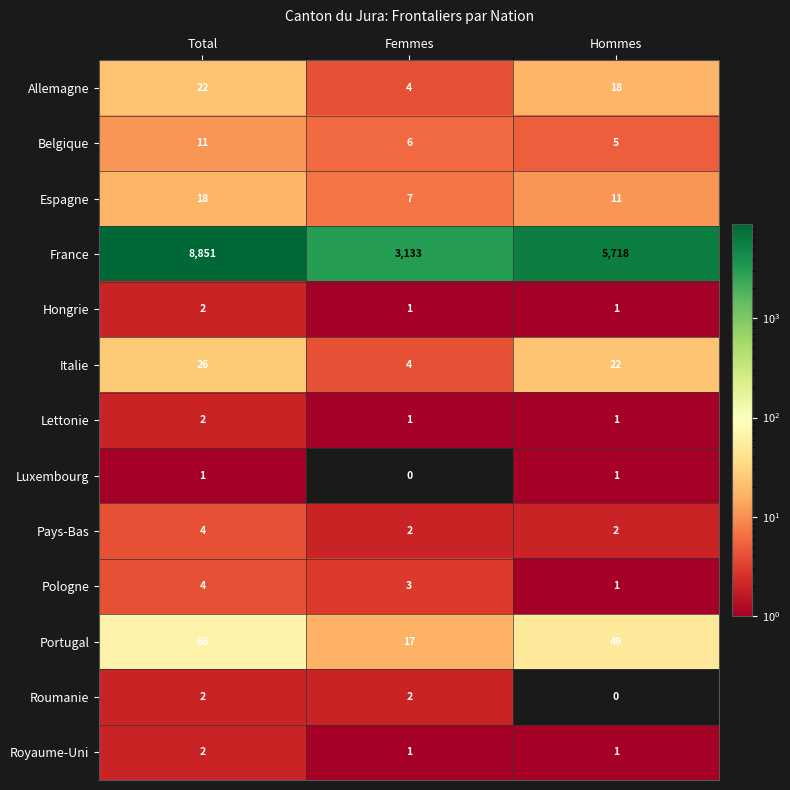

What is the greatest value displayed?

8851